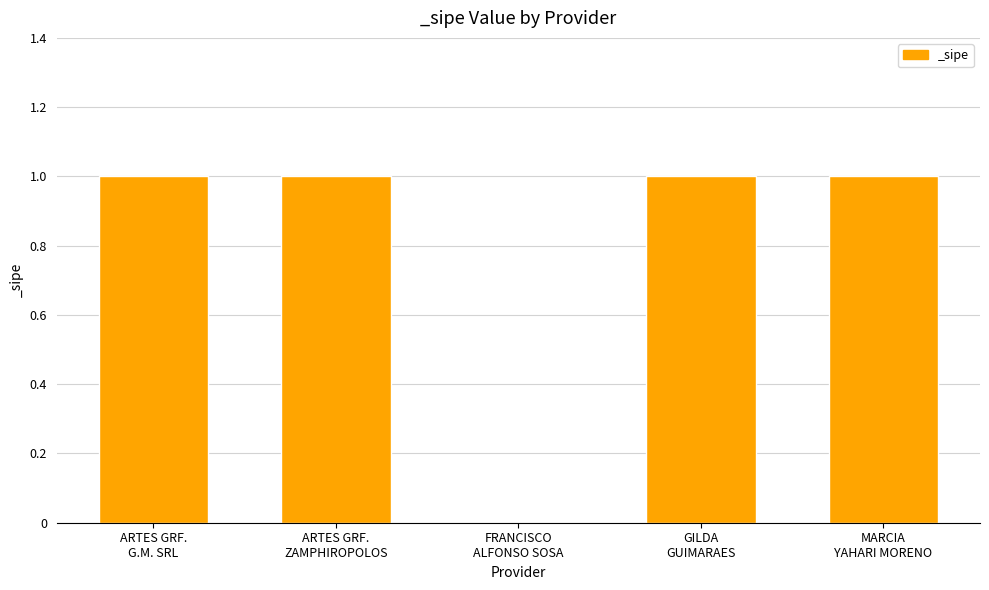

What is the average value?

1